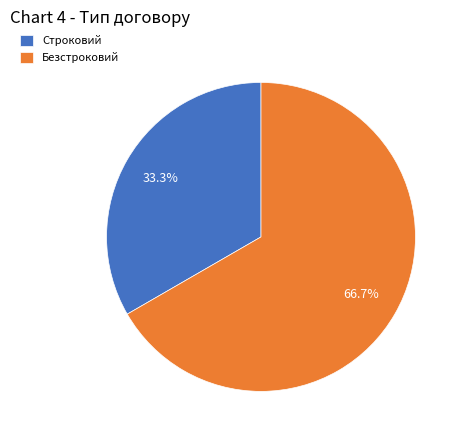

True or false: Строковий accounts for 44% of the total.

False